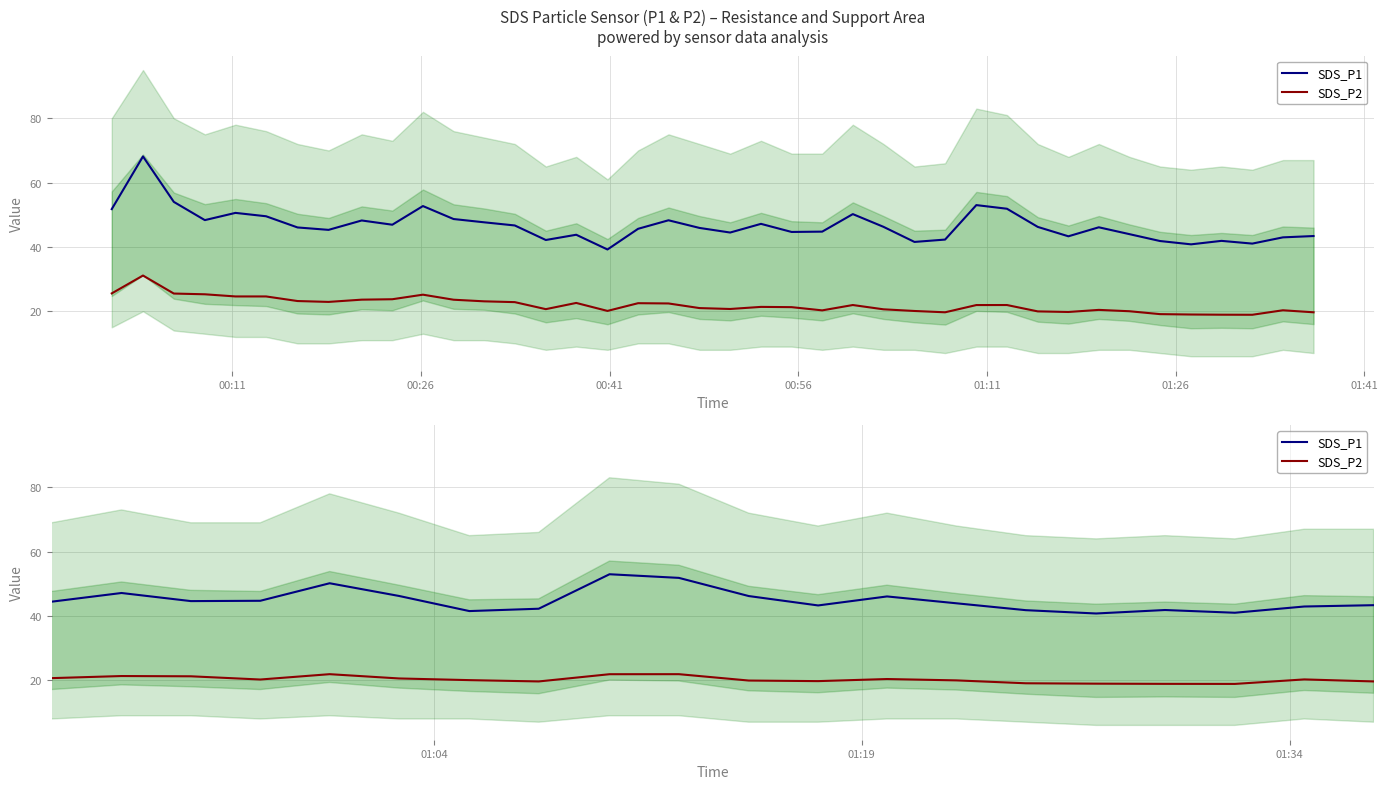

Does the chart display data point markers on the line(s)?

No